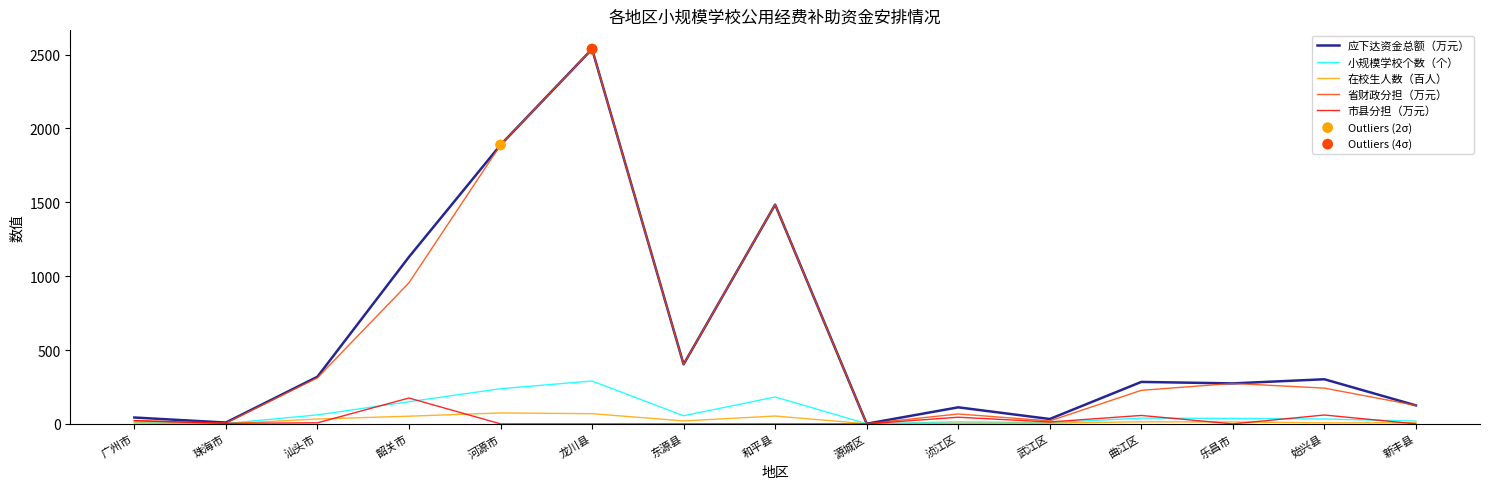

At which category is the sum across all series the highest?

龙川县